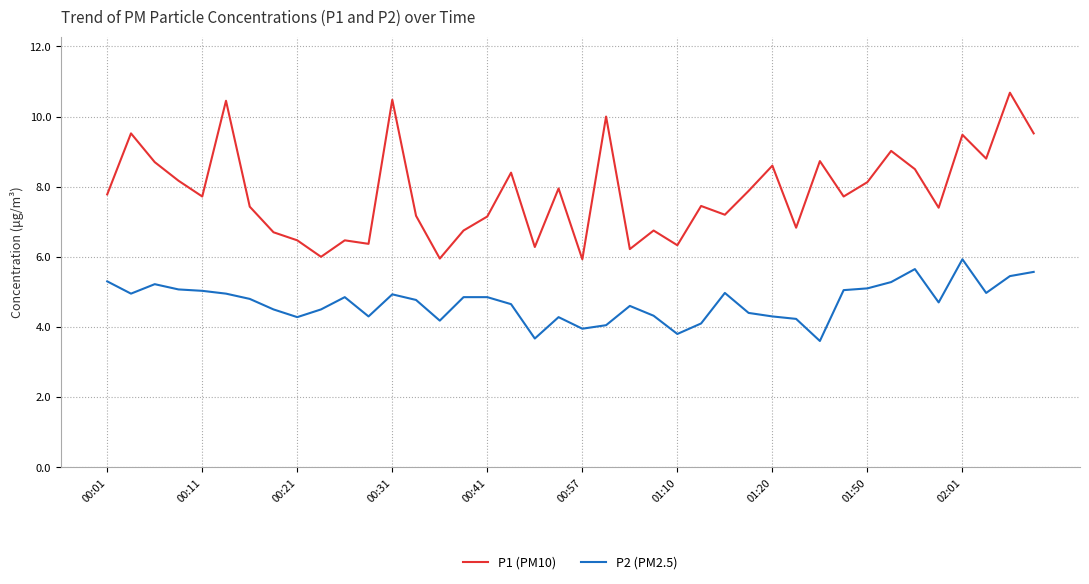

Rank the series by their maximum value, from lowest to highest.

P2 (PM2.5), P1 (PM10)